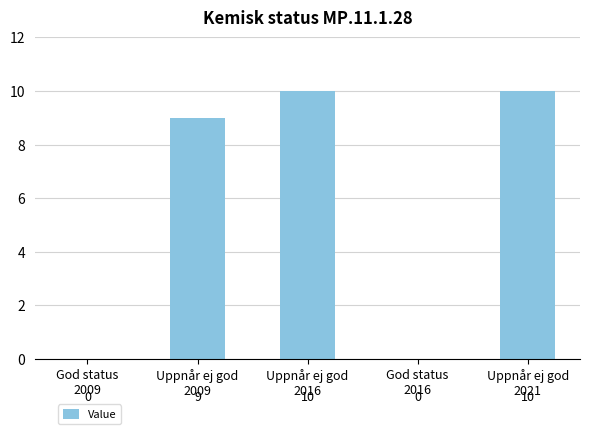

Count the number of categories in the chart.

5